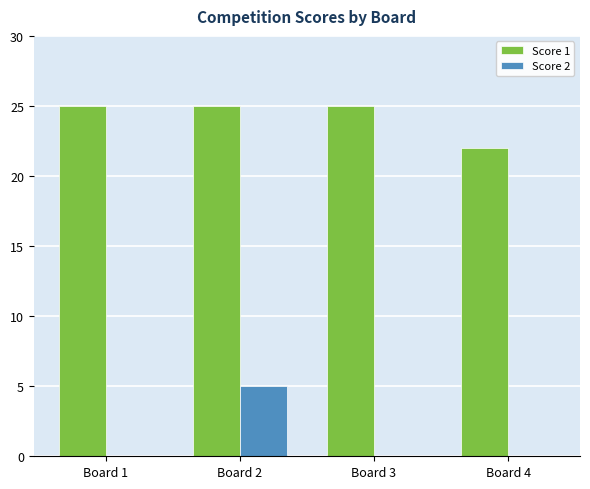

Which series has the largest total across all categories?

Score 1